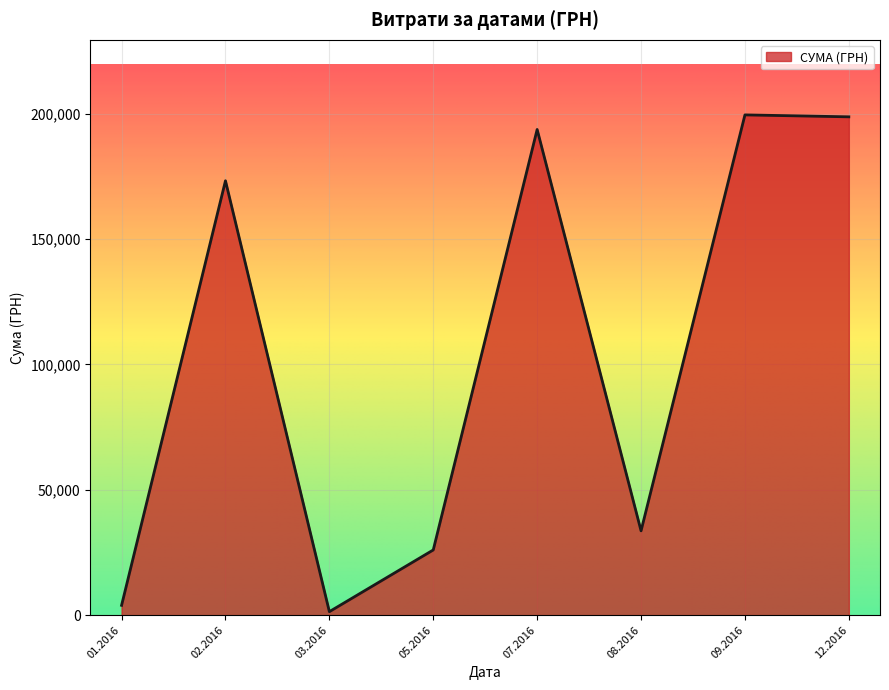

Where is the first local minimum?

03.2016